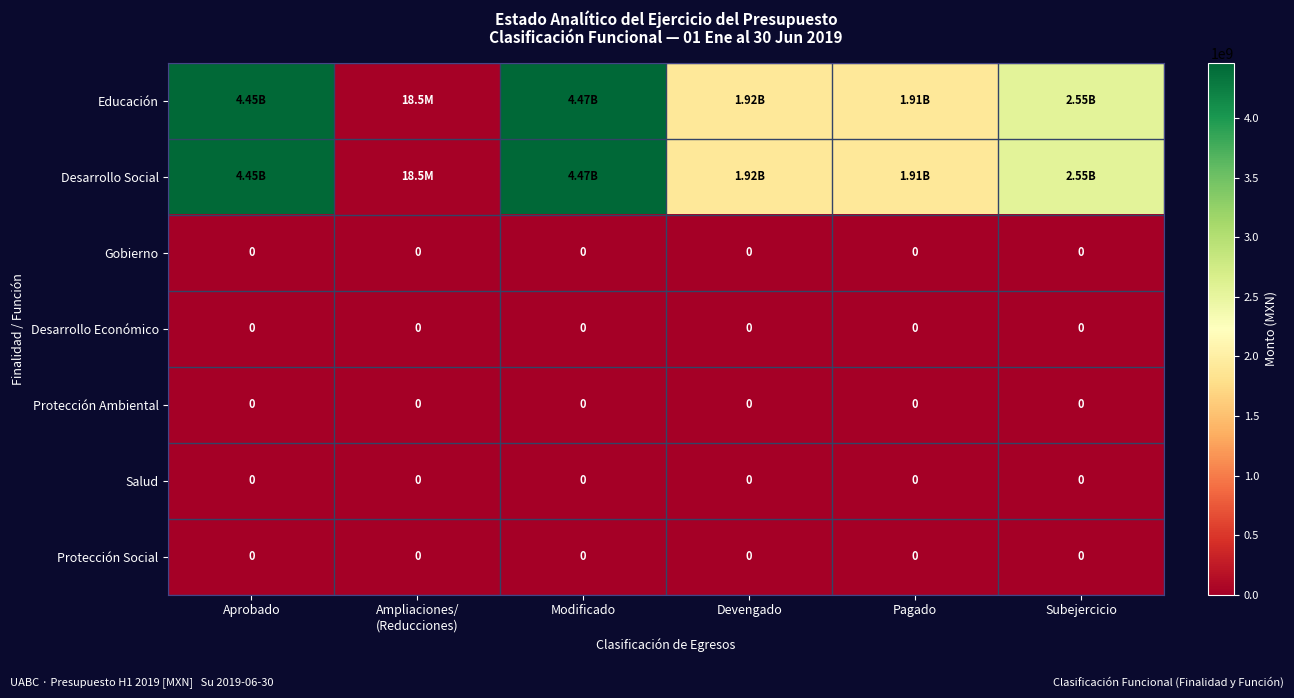

Is the value of Desarrollo Social at Pagado greater than the value of Desarrollo Económico at Devengado?

Yes